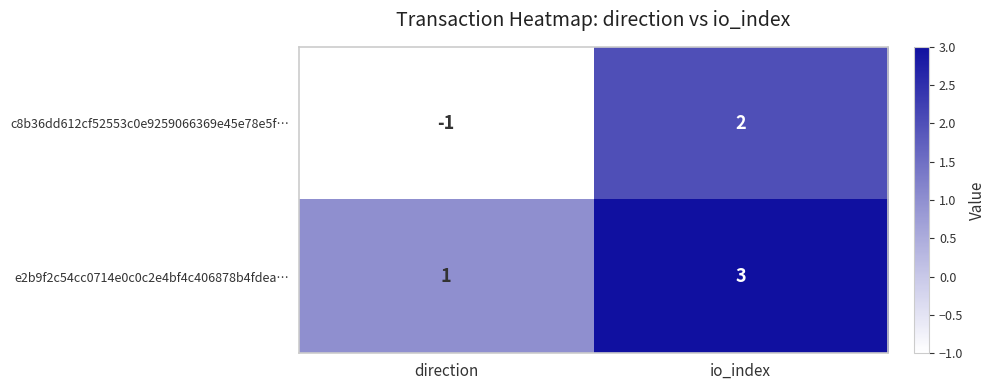

How many series are shown in this chart?

2